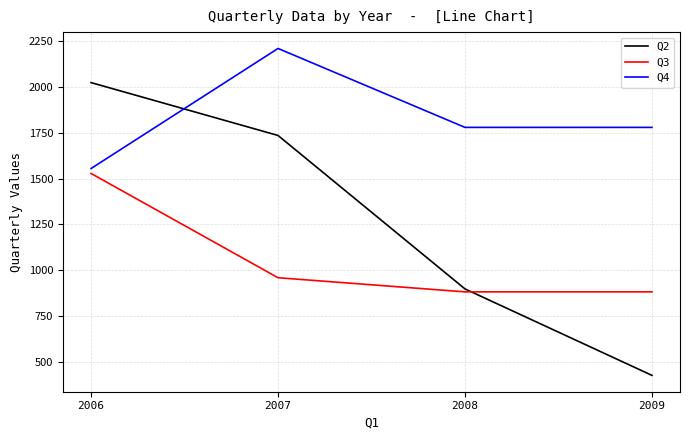

What is the total value across all series at 2008?

3561